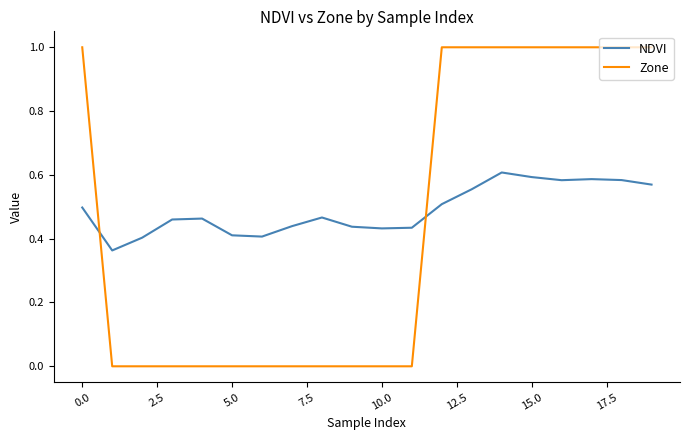

After their last crossing, which series has the higher values: Zone or NDVI?

Zone